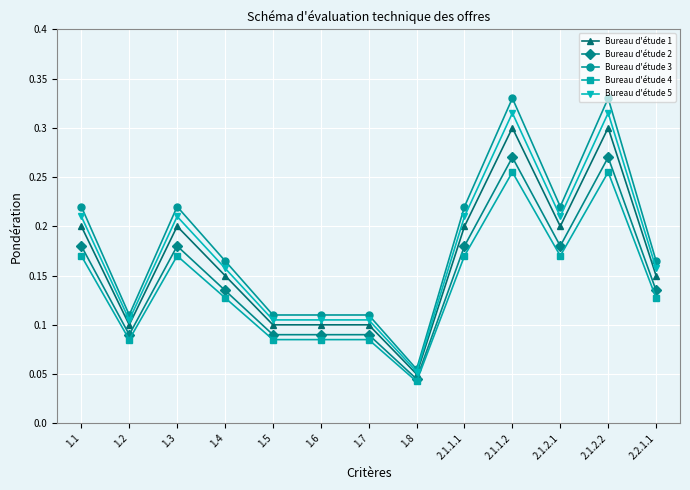

Is the value of Bureau d'étude 5 at 2.2.1.1 greater than the value of Bureau d'étude 3 at 2.1.1.1?

No